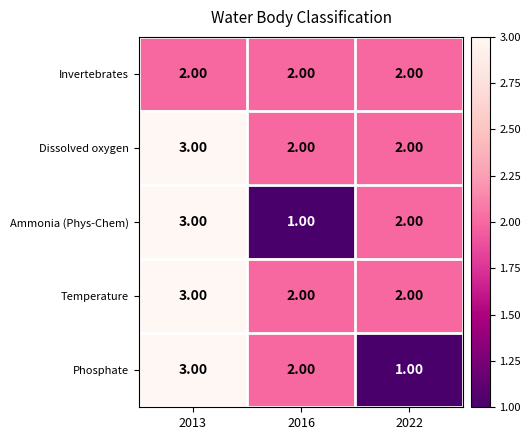

At how many categories does at least one series exceed 1?

3